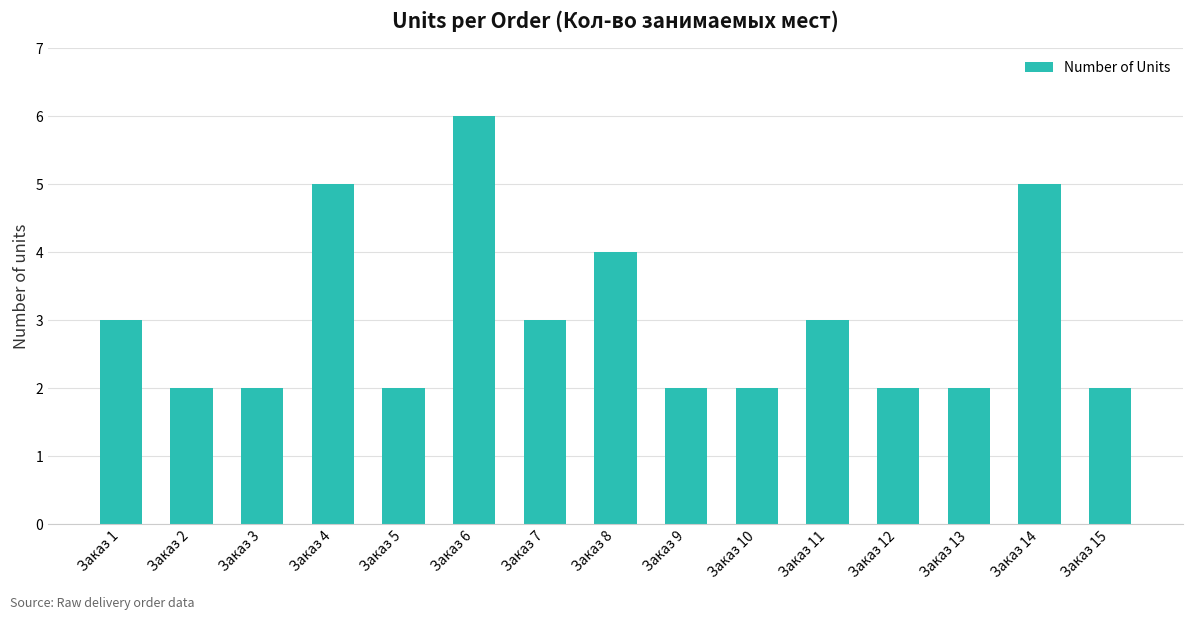

What is the greatest value displayed?

6